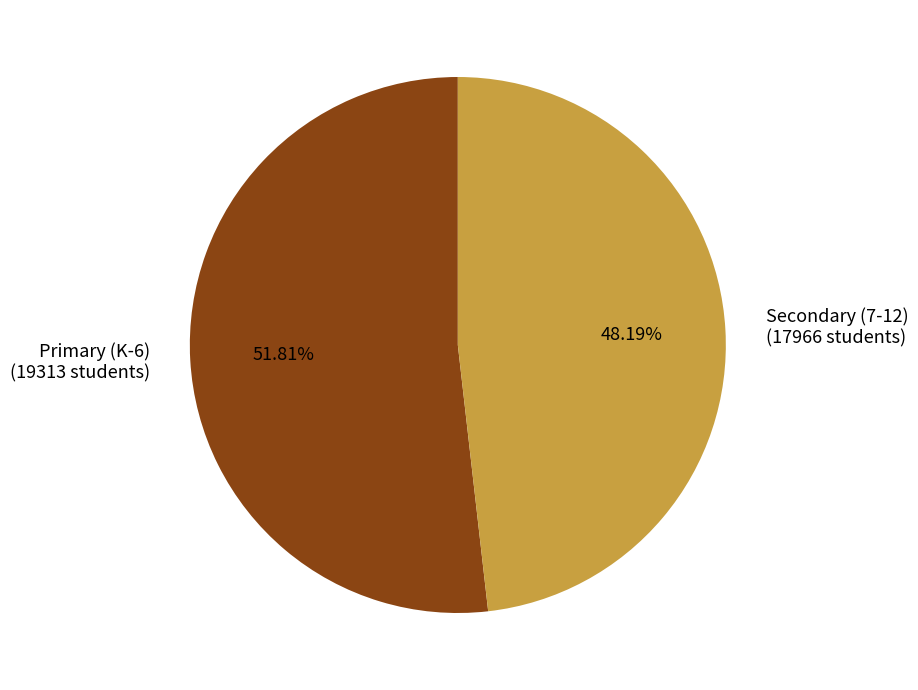

How many slices are in this pie chart?

2